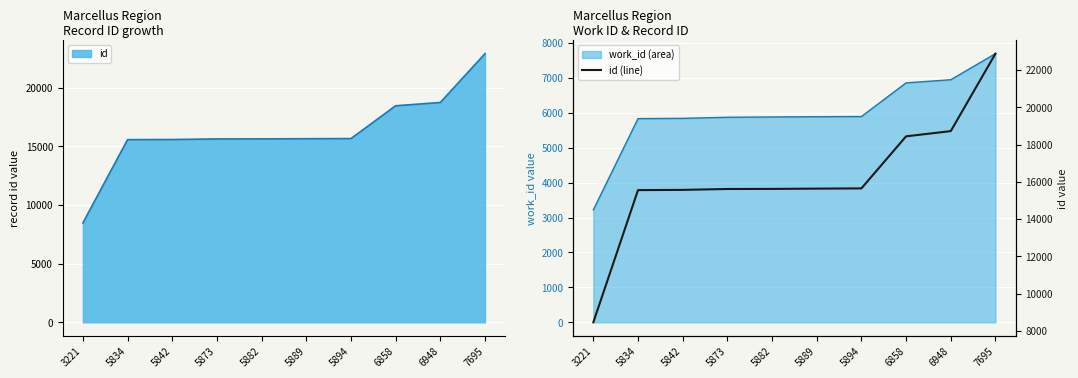

What is the sum of all values?

162182